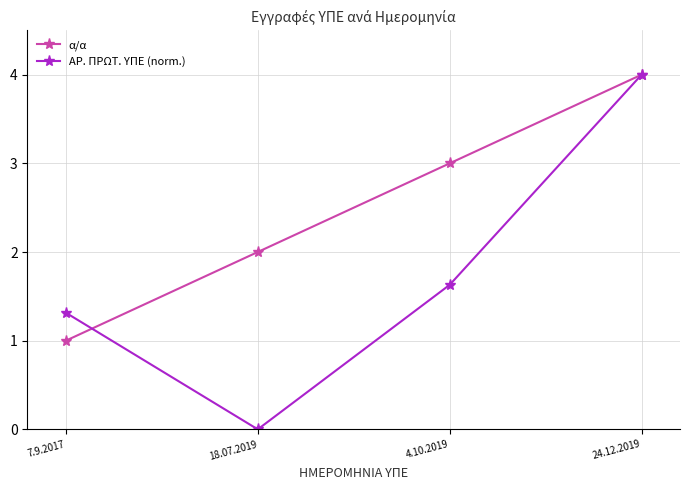

What is the difference between the ΑΡ. ΠΡΩΤ. ΥΠΕ (norm.) values at 24.12.2019 and 7.9.2017?

2.7